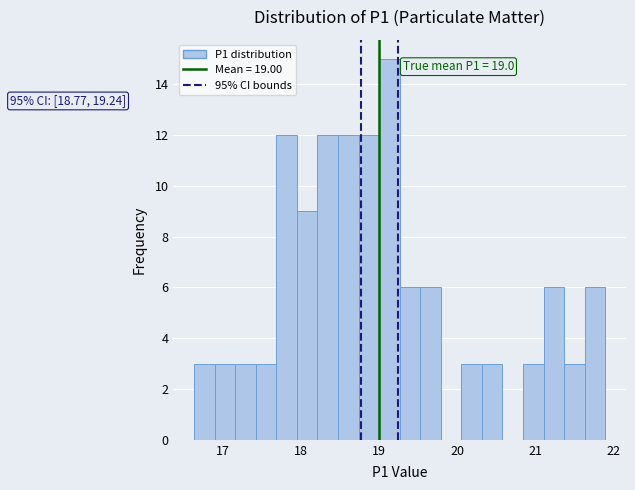

Read against the x-axis, roughly where is the centre of the tallest bar?

19.1